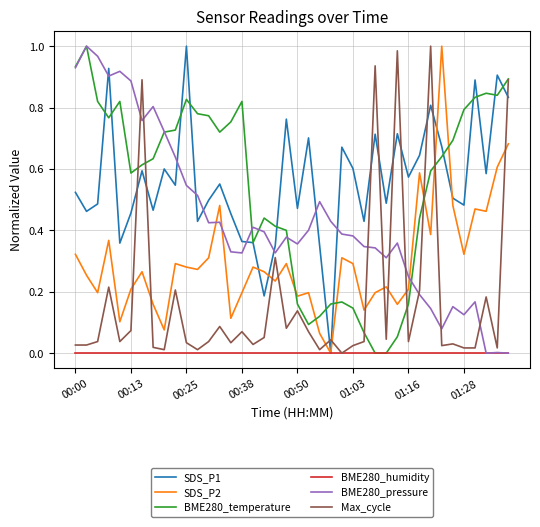

How many times do BME280_pressure and SDS_P2 cross each other?

3